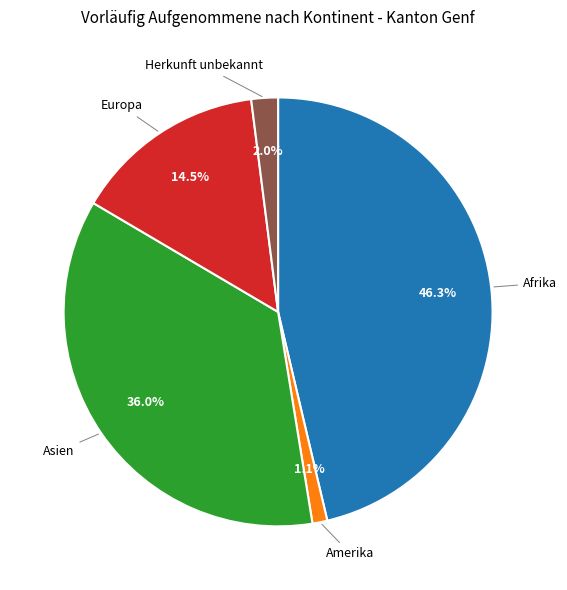

Is there any slice that represents more than half of the pie?

No